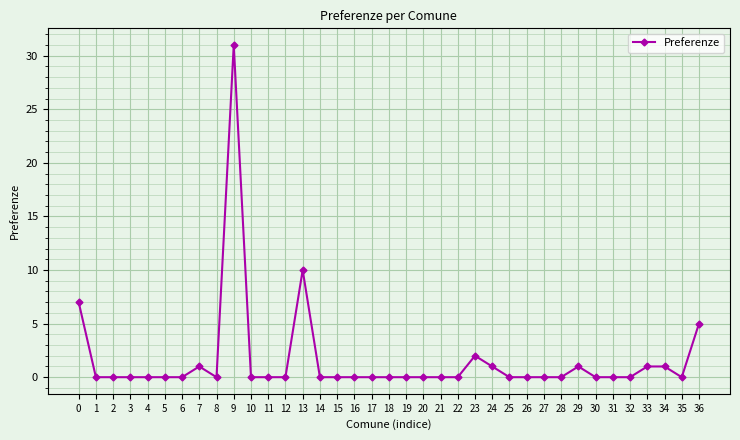

Is this an area chart (filled region under the line)?

No